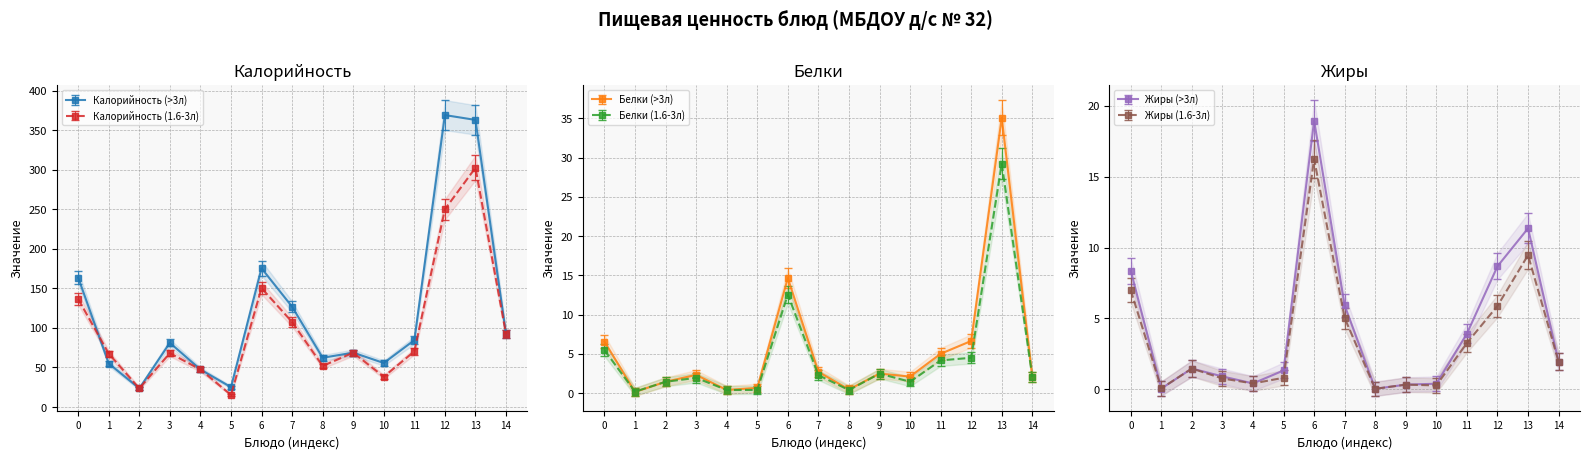

Which series has the largest total across all categories?

Калорийность (>3л)